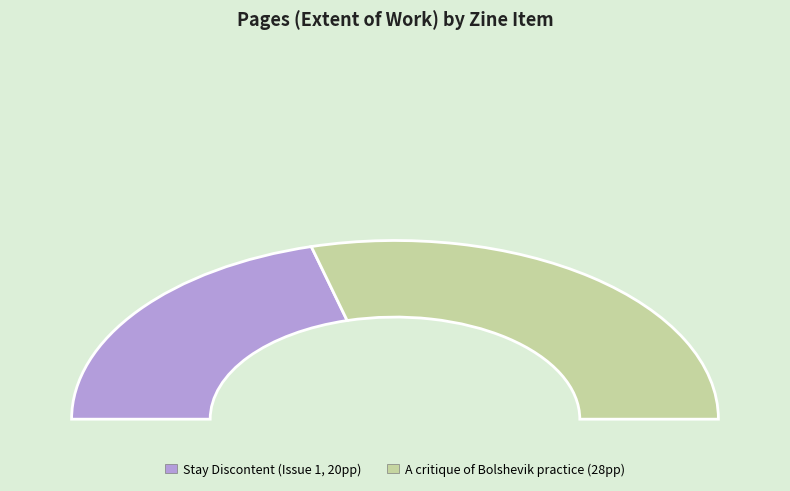

Which slice is the smallest?

Anarchism / Rights (Stay Discontent)